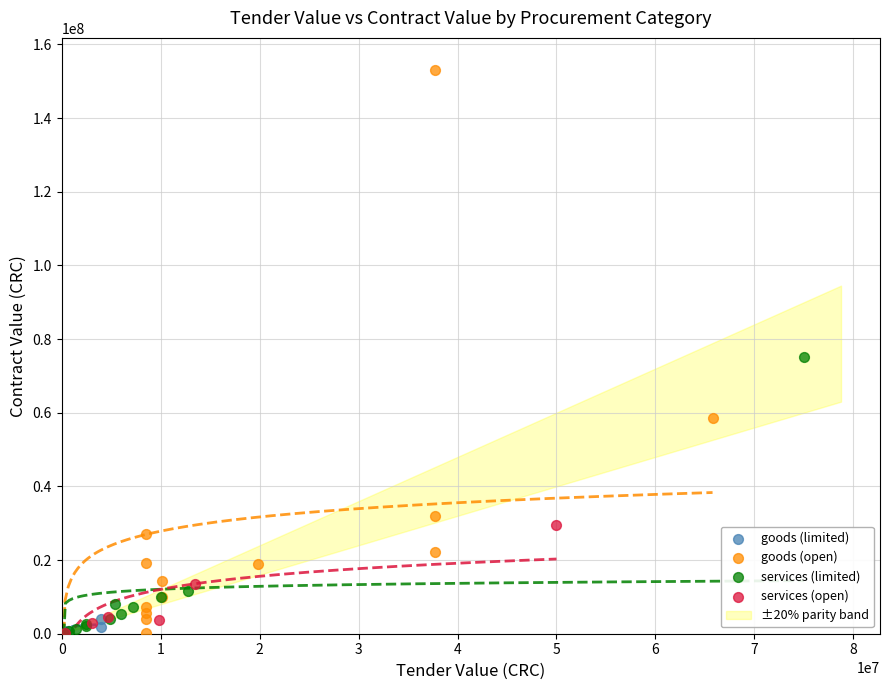

Which series contains the highest Y value?

goods (open)